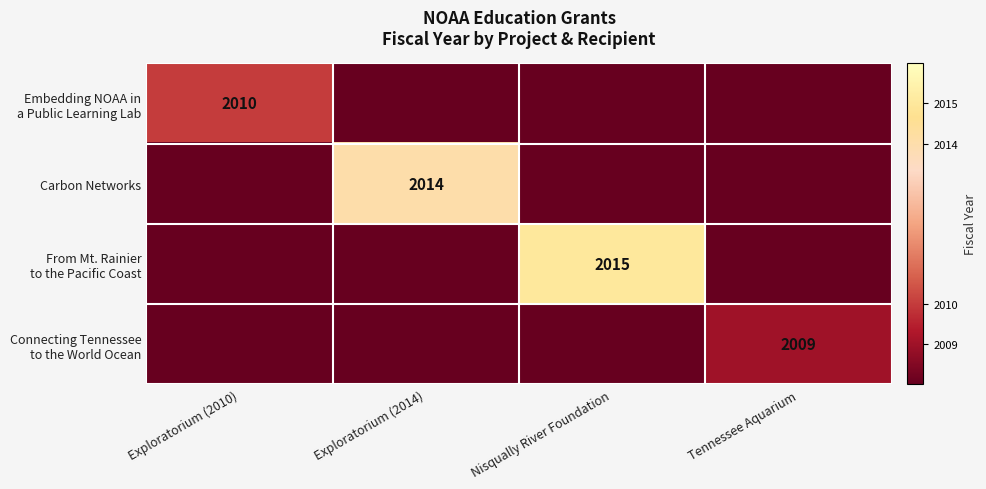

The Carbon Networks series shows 650 at Exploratorium (2014). True or false?

False